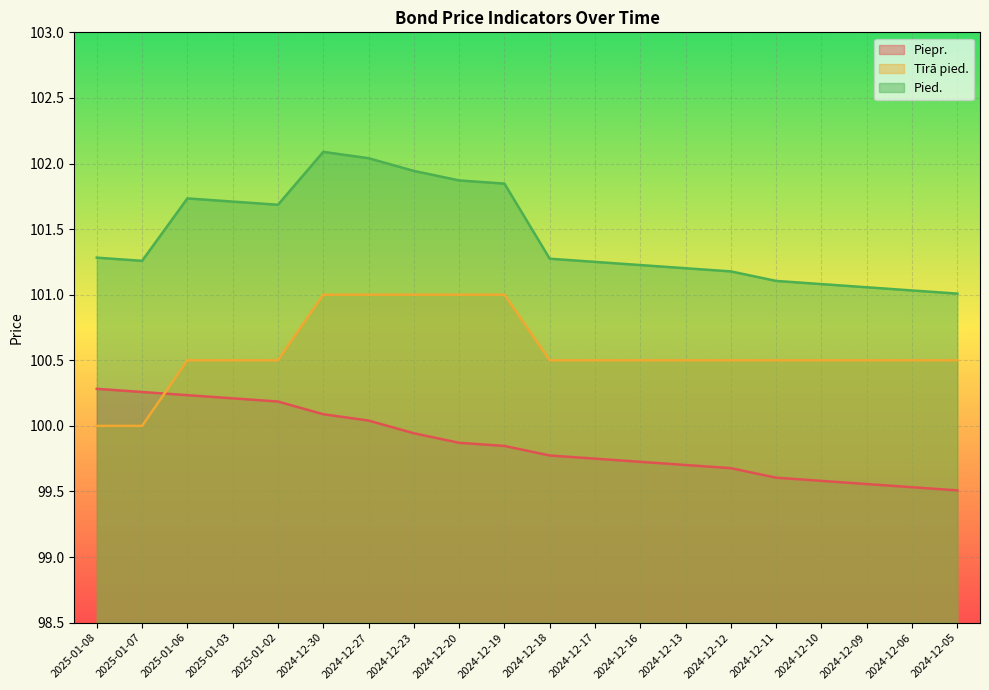

At 2024-12-30, list the series in order from largest to smallest.

Pied., Tīrā pied., Piepr.